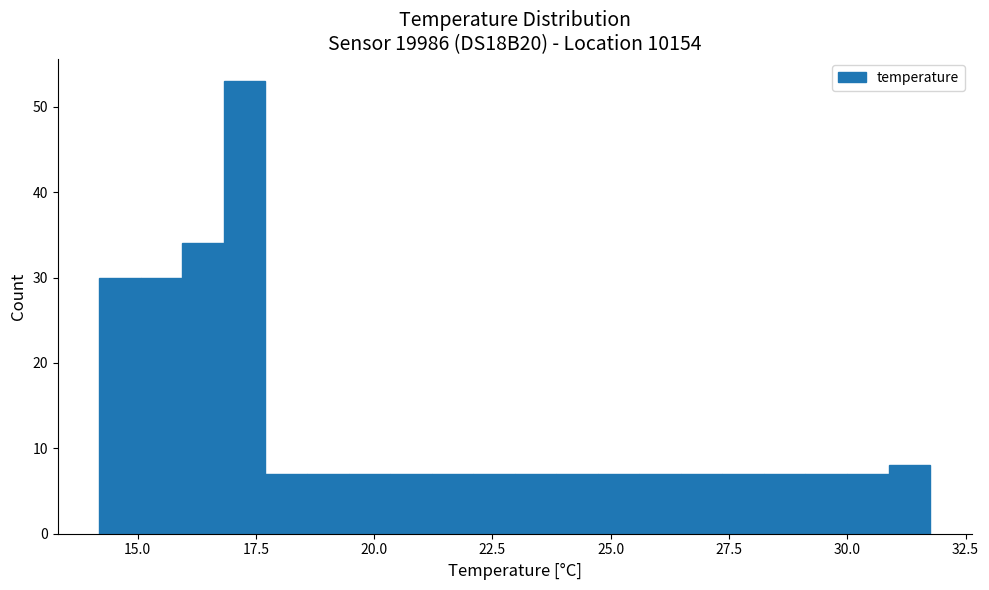

Read against the x-axis, roughly where is the centre of the tallest bar?

17.5